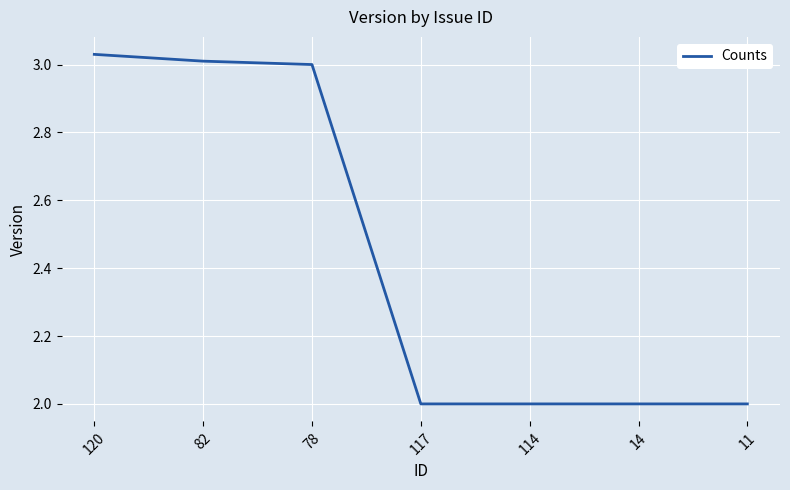

What position from the left is 114?

5